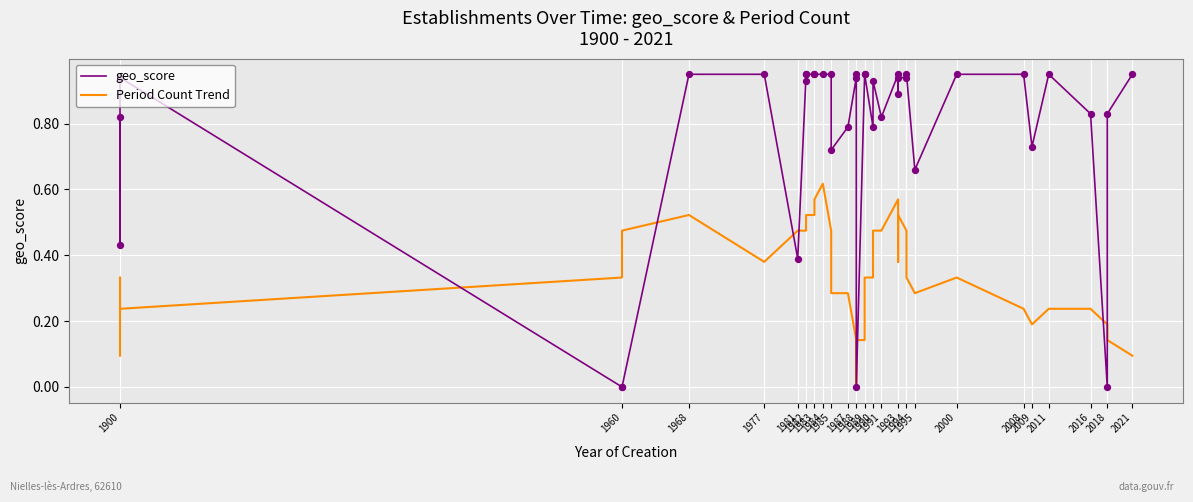

At how many categories does at least one series exceed 0?

40